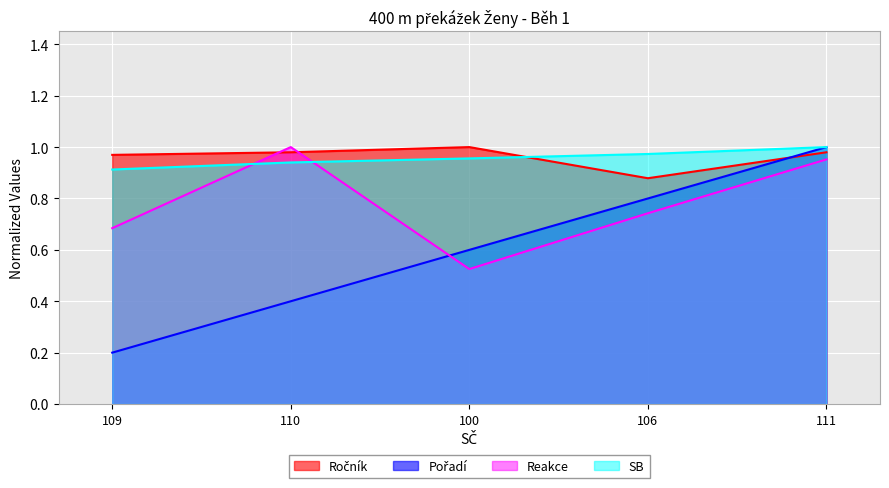

How many lines are shown in the chart?

4